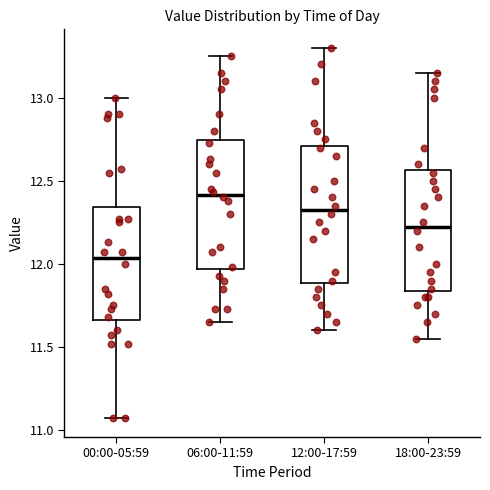

Reading left to right, read every box against the y-axis: the position of its median line, the range the box covers, and the ends of its whiskers. The values are not printed on the chart, so give them approximately, as read against the axis.

00:00-05:59: median 12.05, box 11.65 to 12.35, whiskers 11.05 to 13.00
06:00-11:59: median 12.40, box 11.95 to 12.75, whiskers 11.65 to 13.25
12:00-17:59: median 12.35, box 11.90 to 12.70, whiskers 11.60 to 13.30
18:00-23:59: median 12.25, box 11.85 to 12.55, whiskers 11.55 to 13.15